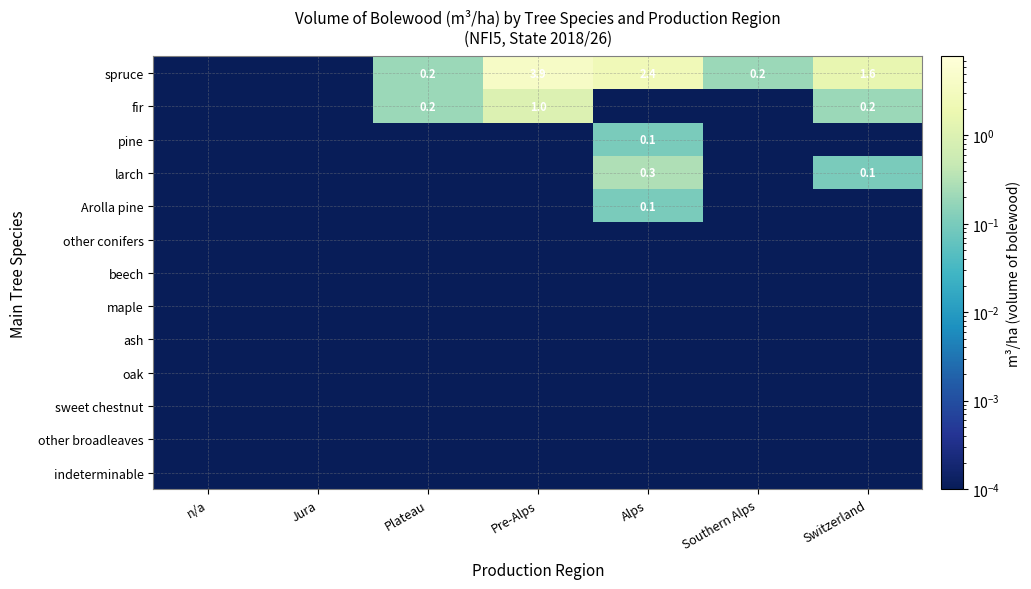

At Switzerland, list the series in order from largest to smallest.

spruce, fir, larch, pine, Arolla pine, other conifers, beech, maple, ash, oak, sweet chestnut, other broadleaves, indeterminable